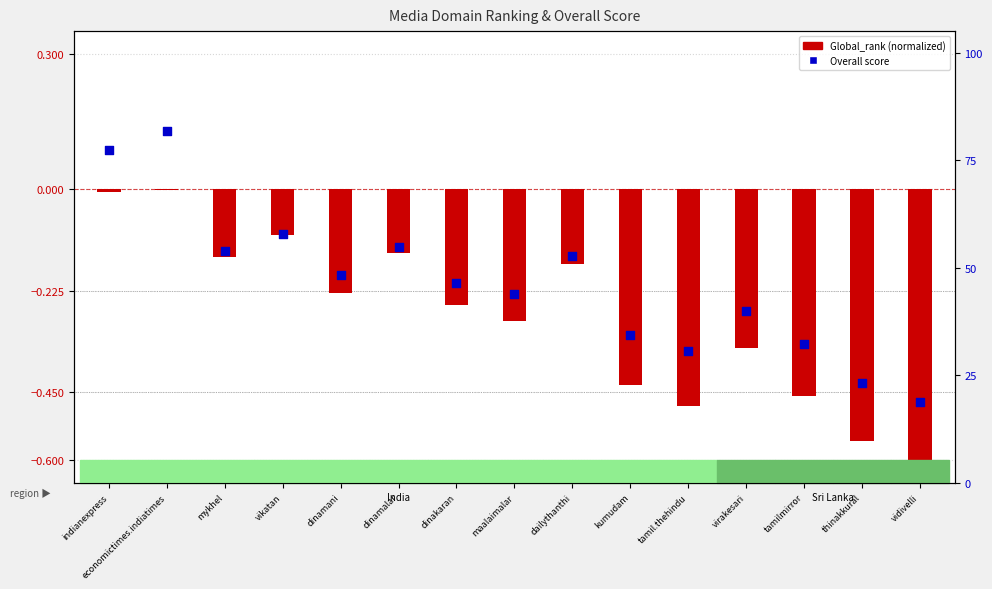

At which category is the sum across all series the highest?

economictimes.indiatimes